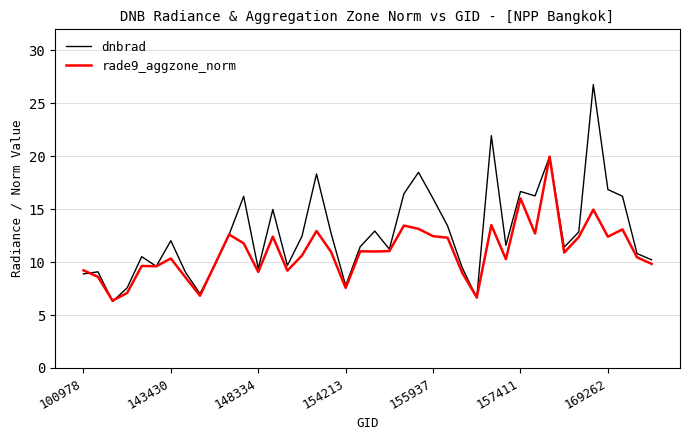

What is the maximum value for rade9_aggzone_norm?

20.0